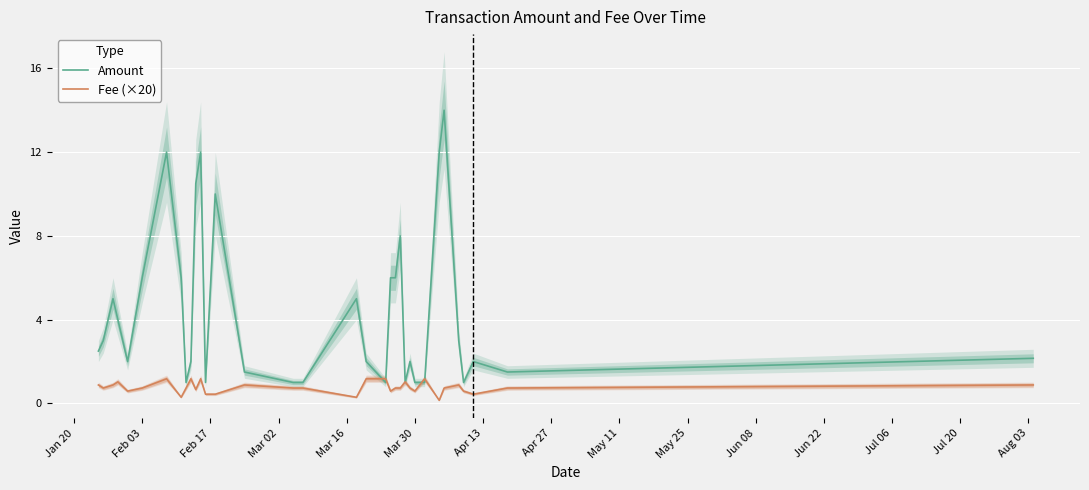

What is the maximum value for Fee (×20)?

1.2